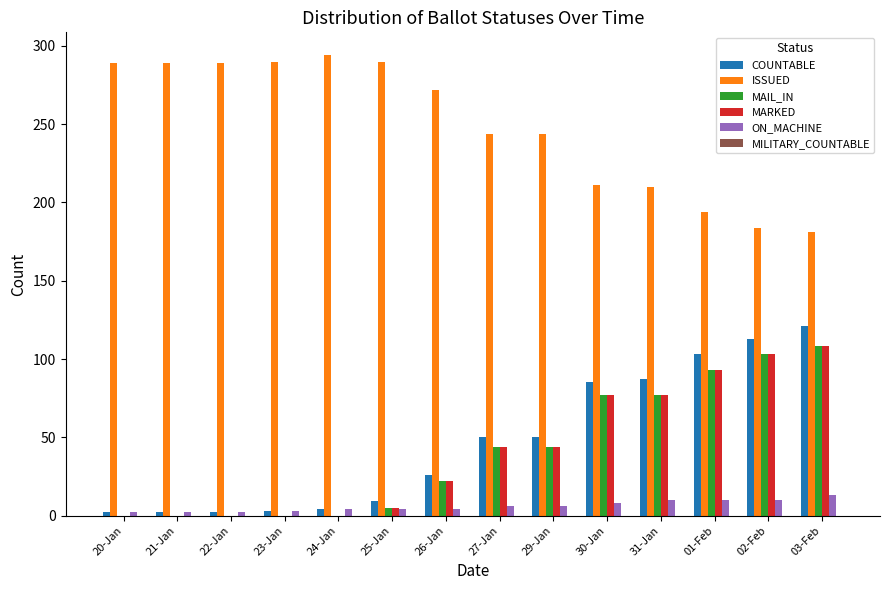

Read the COUNTABLE value at 01-Feb.

103